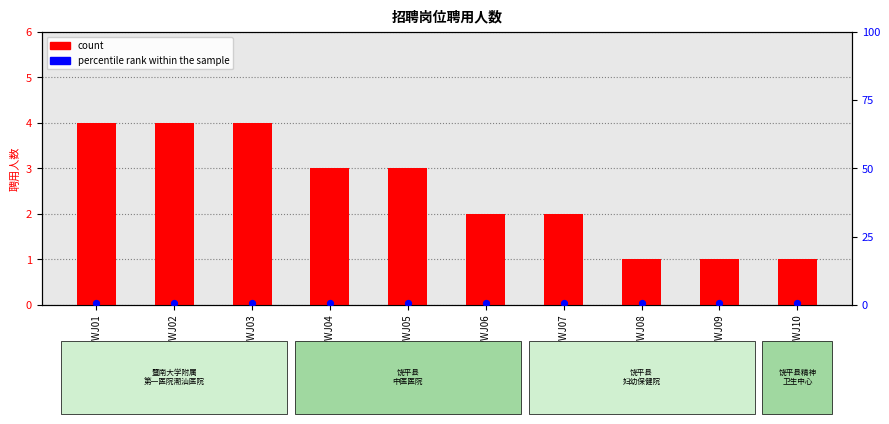

What is the total value across all series at 202211RPWJ08?

1.5